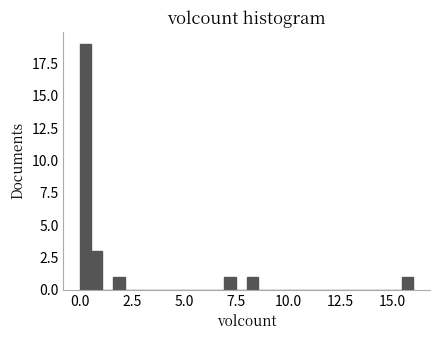

Read against the x-axis, roughly where is the centre of the tallest bar?

0.5